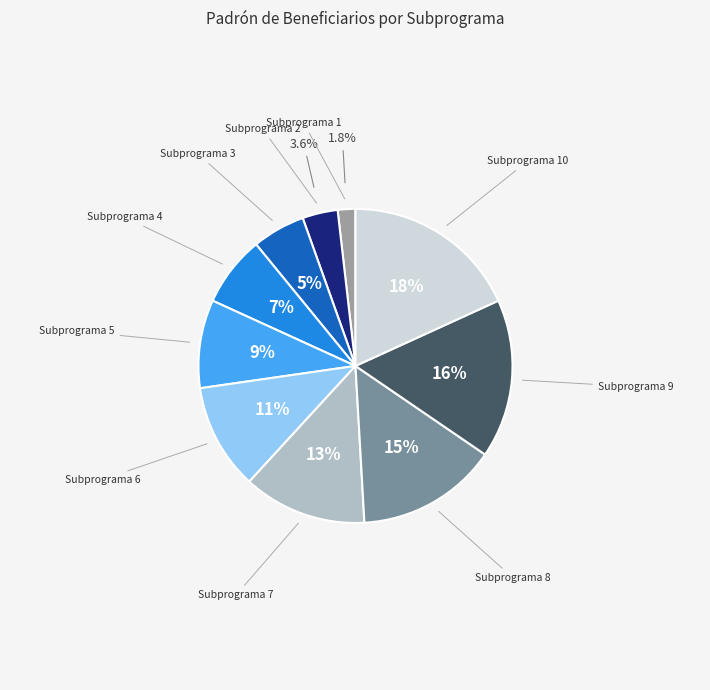

Does any single category account for the majority?

No